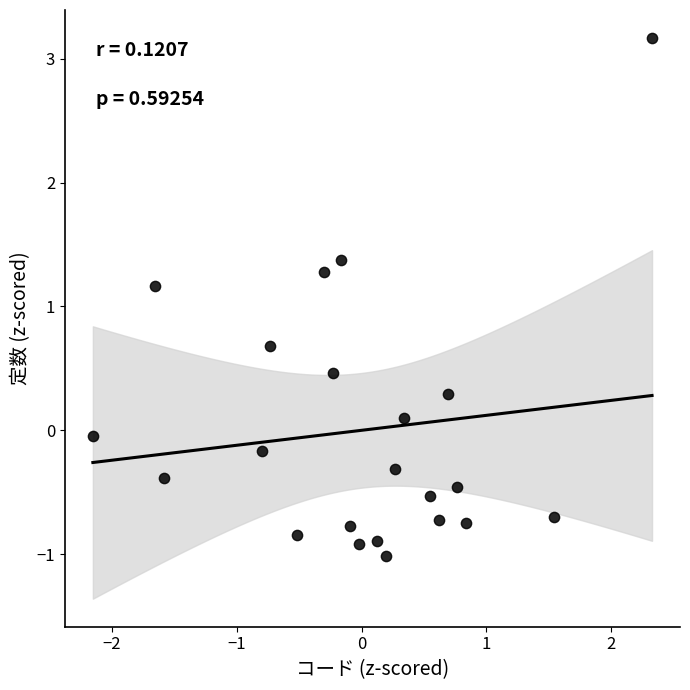

What Y value in the scatter plot is closest to 1?

1.2